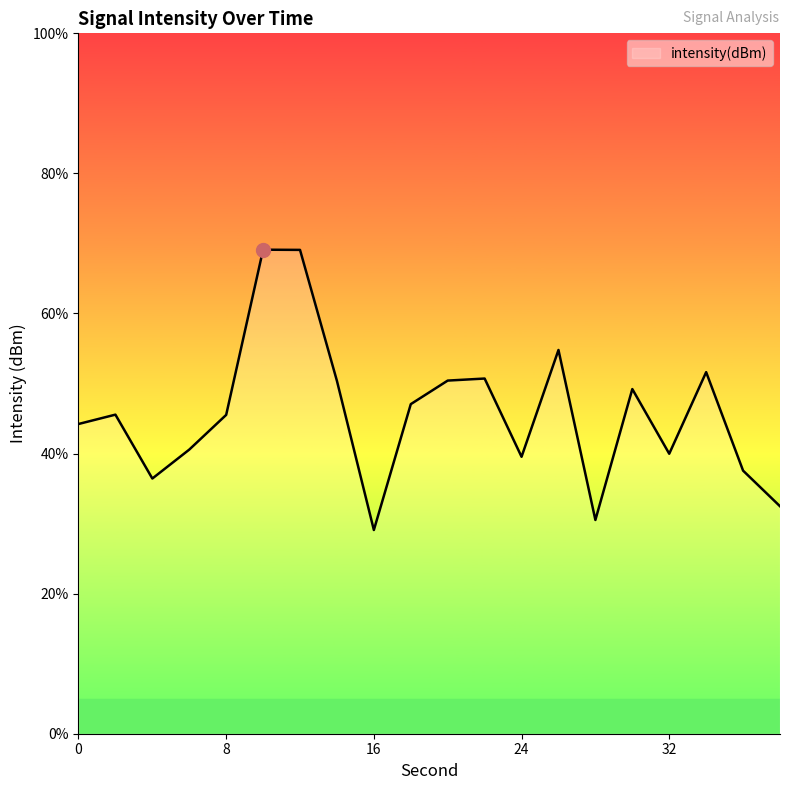

Reading right to left, what are all the values shown in this chart?

-118.8	-118.2	-116.8	-118.0	-117.1	-118.9	-116.5	-118.0	-116.9	-117.0	-117.3	-119.1	-117.0	-115.1	-115.1	-117.4	-117.9	-118.4	-117.4	-117.6